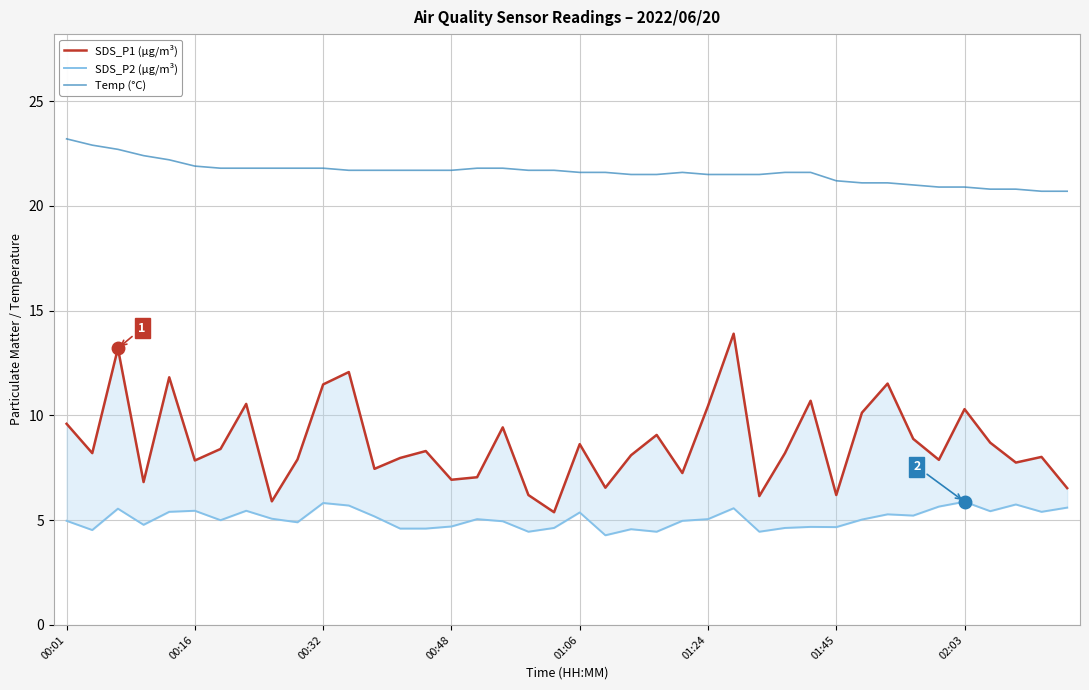

At how many categories does at least one series exceed 15?

40